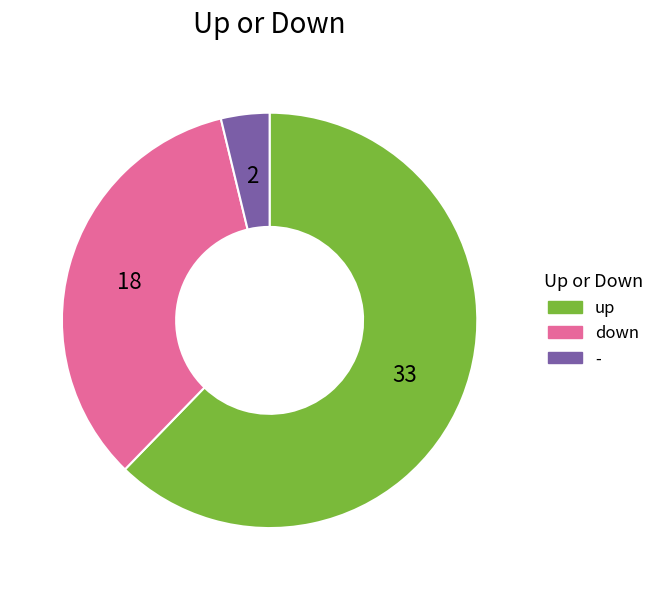

Is the sum of - and down greater than half?

No